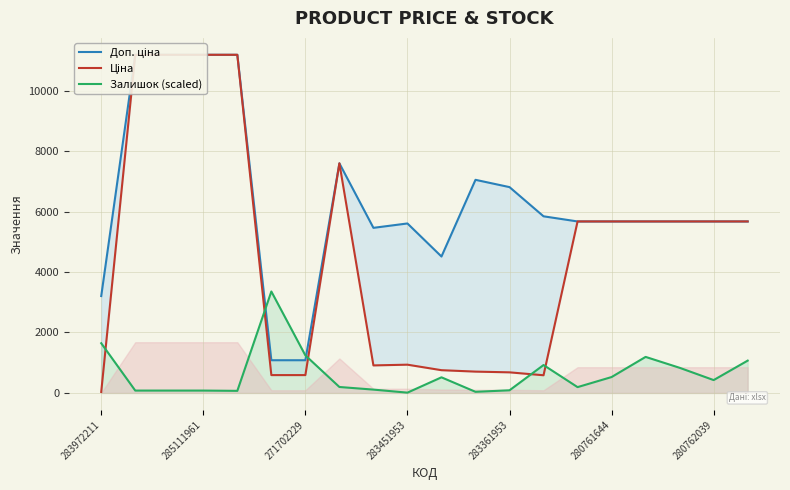

How many lines are shown in the chart?

3